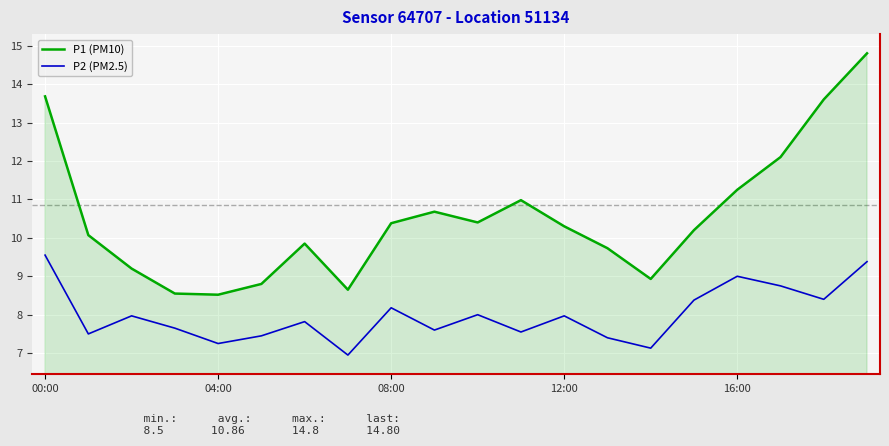

How many lines are shown in the chart?

2